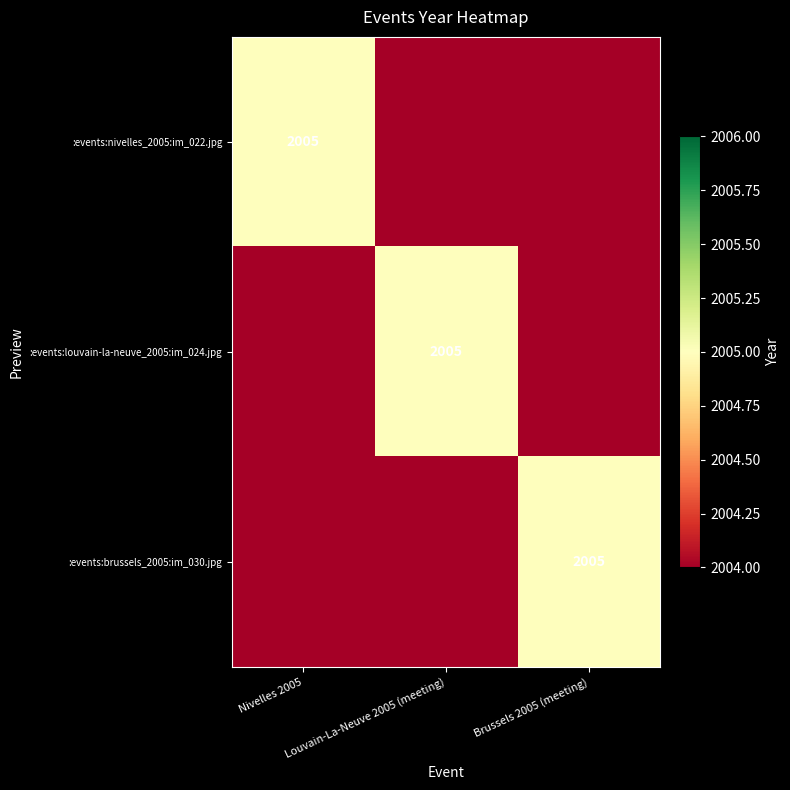

What is the sum of the :events:brussels_2005:im_030.jpg values at Nivelles 2005 and Brussels 2005 (meeting)?

4009